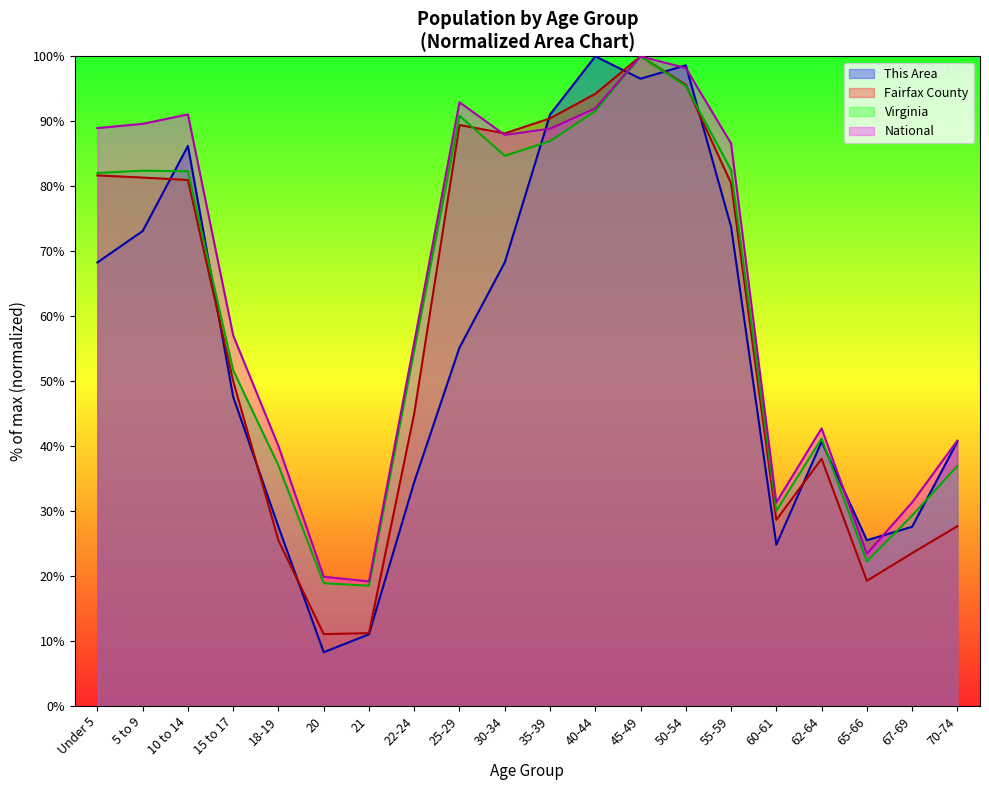

At which category does This Area reach its first local peak?

10 to 14